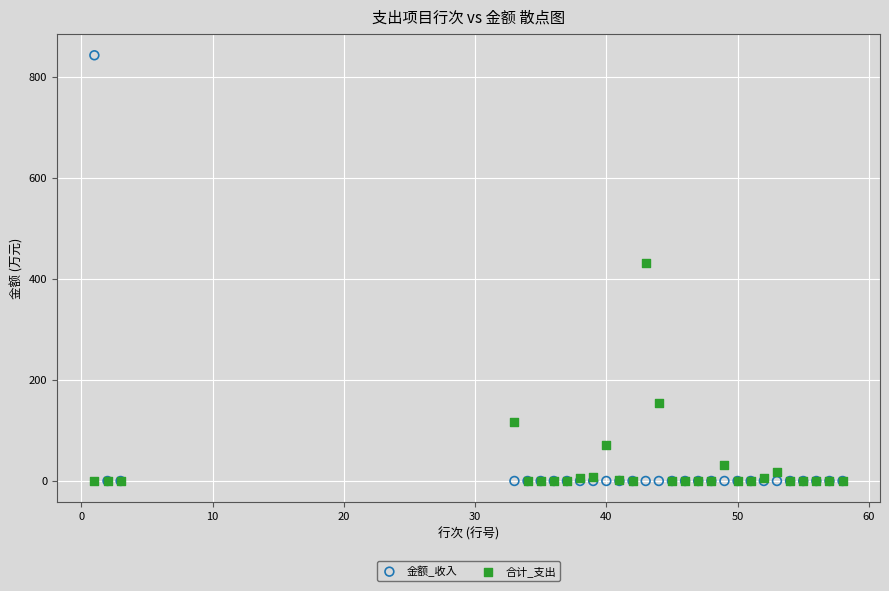

In the 合计_支出 series, what Y value is closest to 216?

153.6